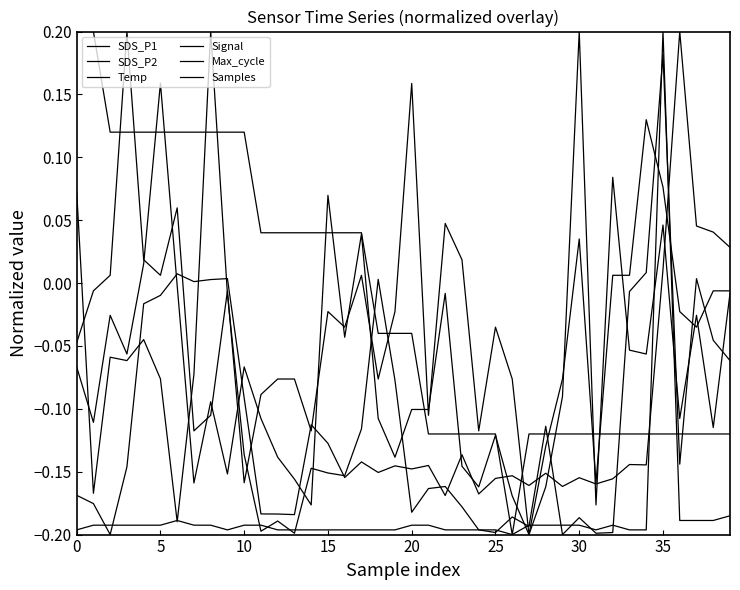

What is the maximum value shown in the chart?

0.2